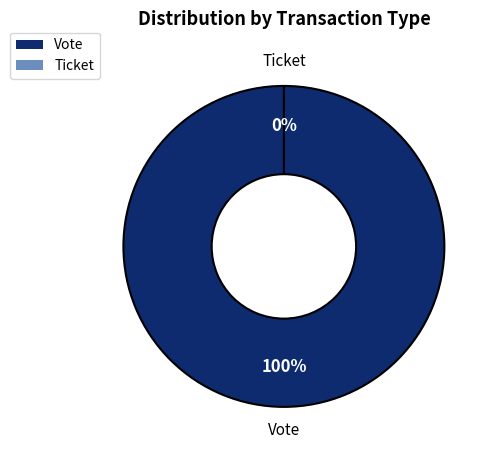

Which slice is the smallest?

Ticket